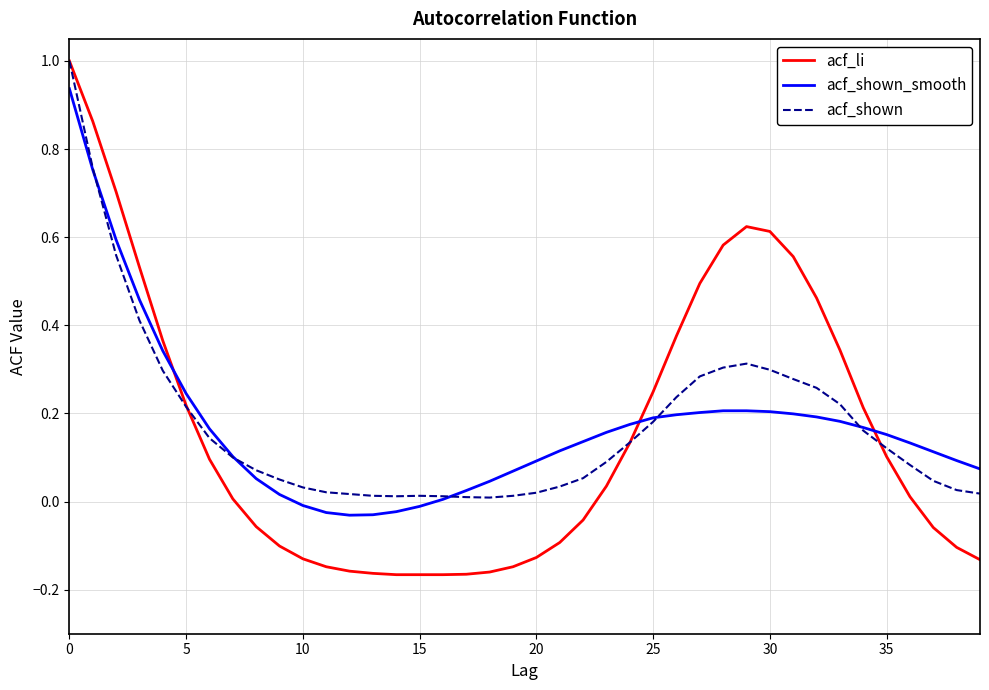

True or false: acf_shown_smooth and acf_shown intersect in this chart.

True